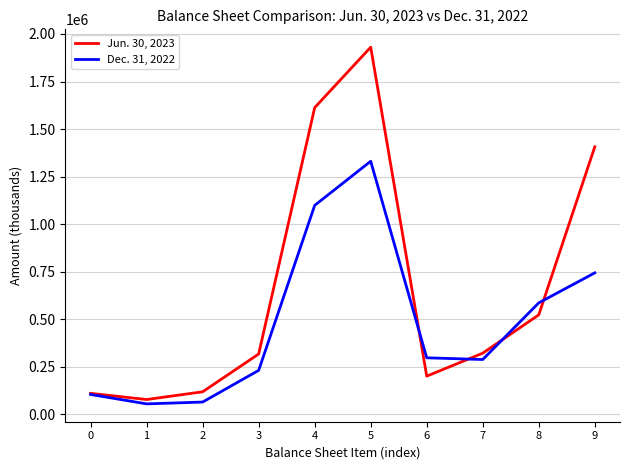

After their last crossing, which series has the higher values: Jun. 30, 2023 or Dec. 31, 2022?

Jun. 30, 2023